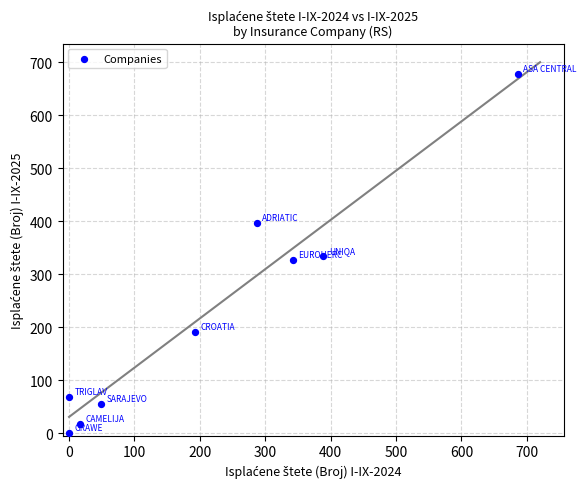

What is the average Y value?

230